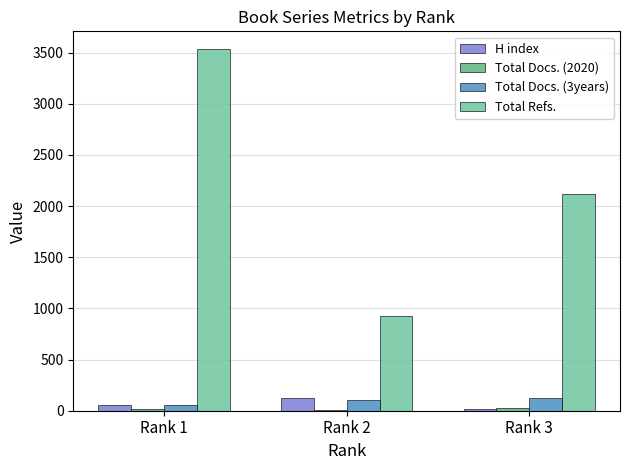

The value of Total Refs. at Rank 1 is 2364. True or false?

False